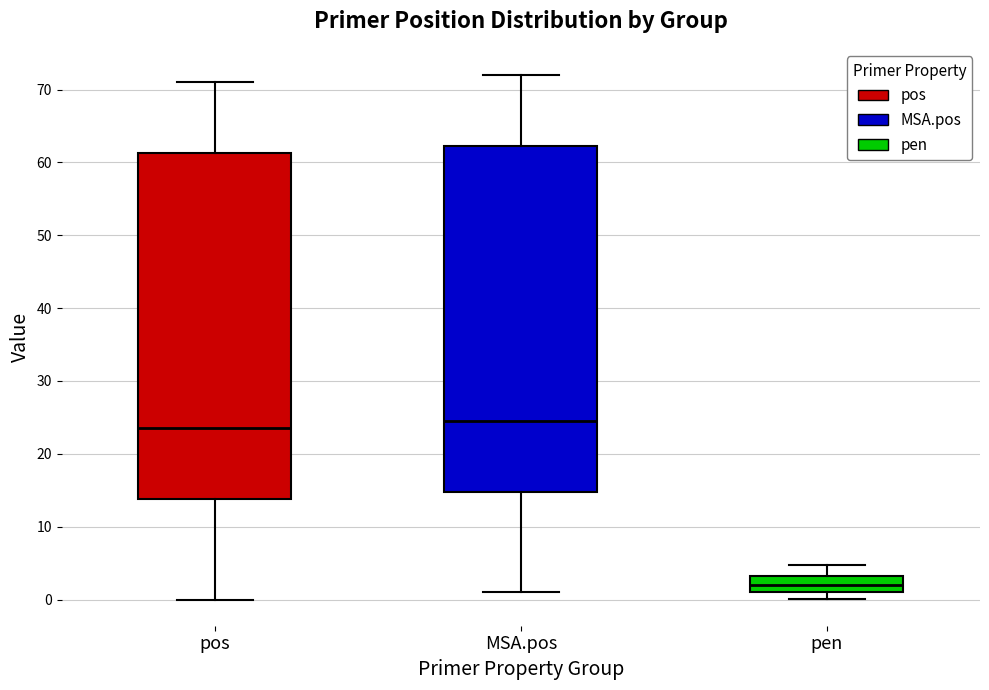

Reading left to right, read every box against the y-axis: the position of its median line, the range the box covers, and the ends of its whiskers. The values are not printed on the chart, so give them approximately, as read against the axis.

pos: median 24, box 14 to 61, whiskers 0 to 71
MSA.pos: median 25, box 15 to 62, whiskers 1 to 72
pen: median 2, box 1 to 3, whiskers 0 to 5